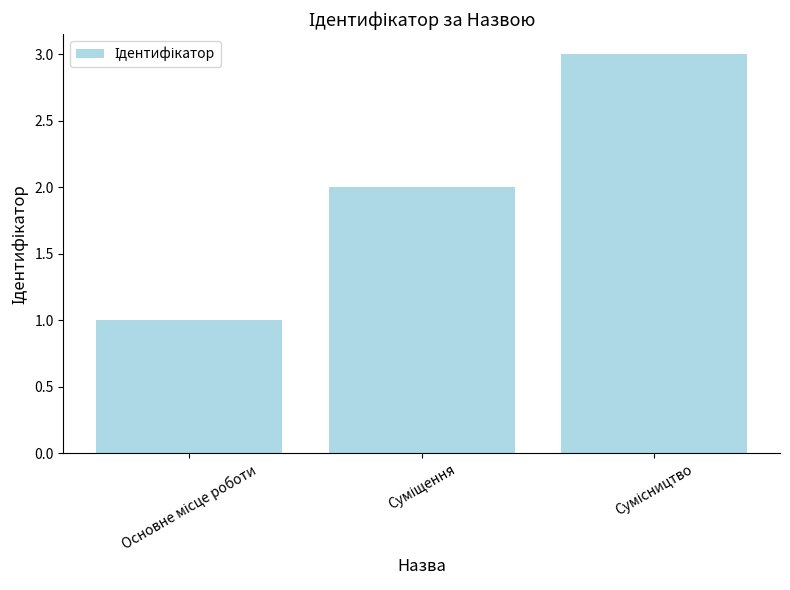

What is the sum of all values?

6